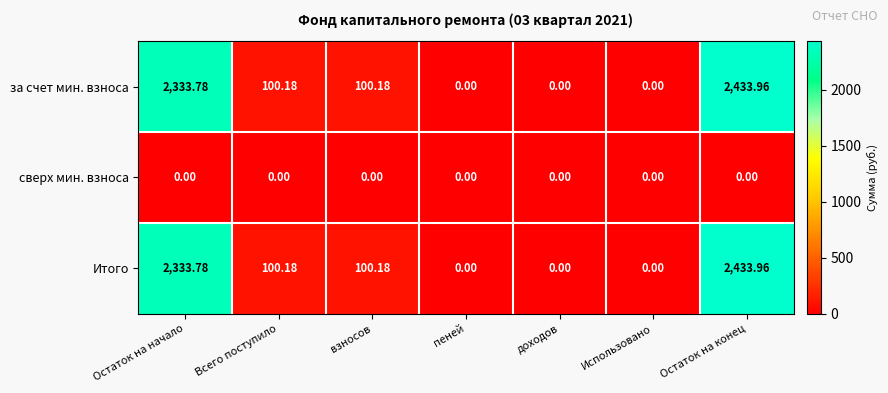

At which category is the sum across all series the highest?

Остаток на конец